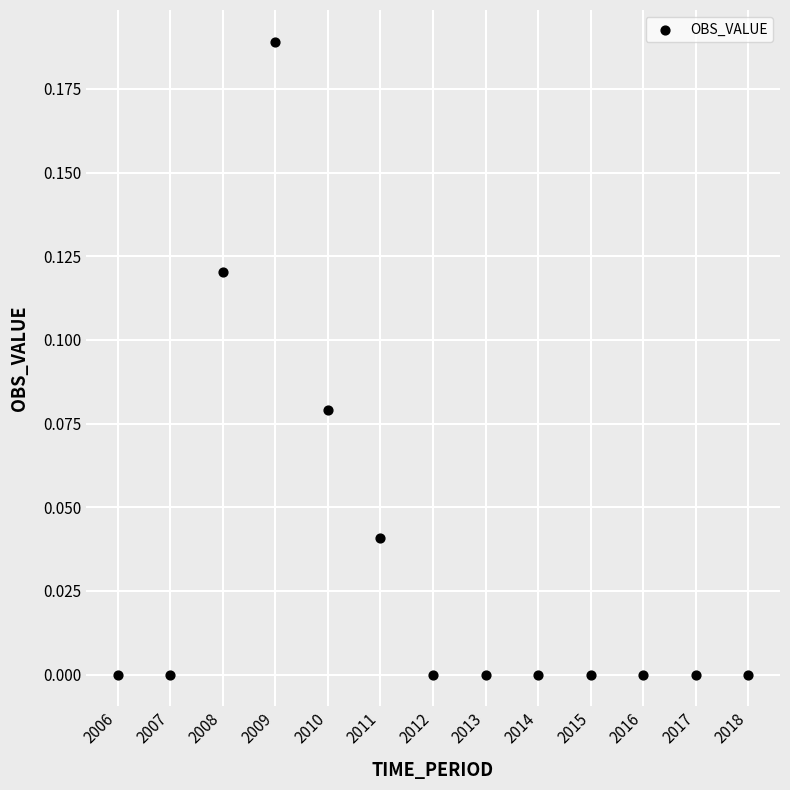

What is the range of X values (max minus min)?

12.0